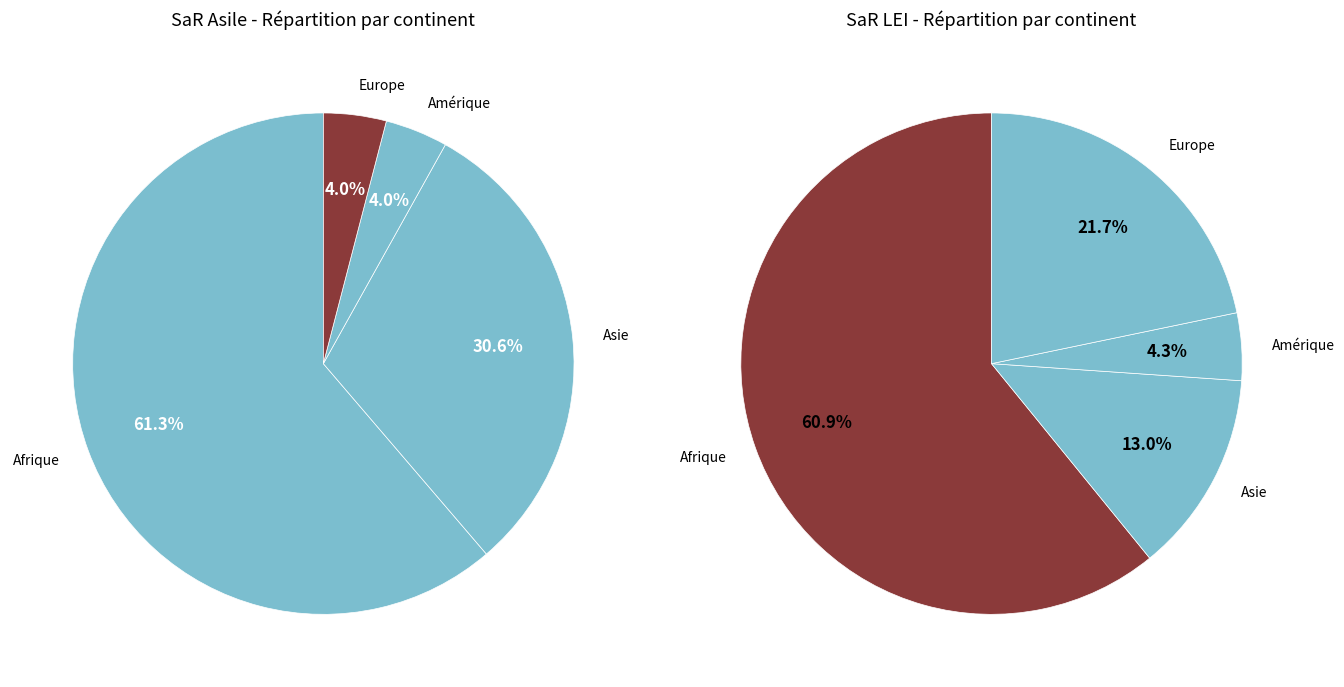

What is the largest slice in the pie chart?

Afrique